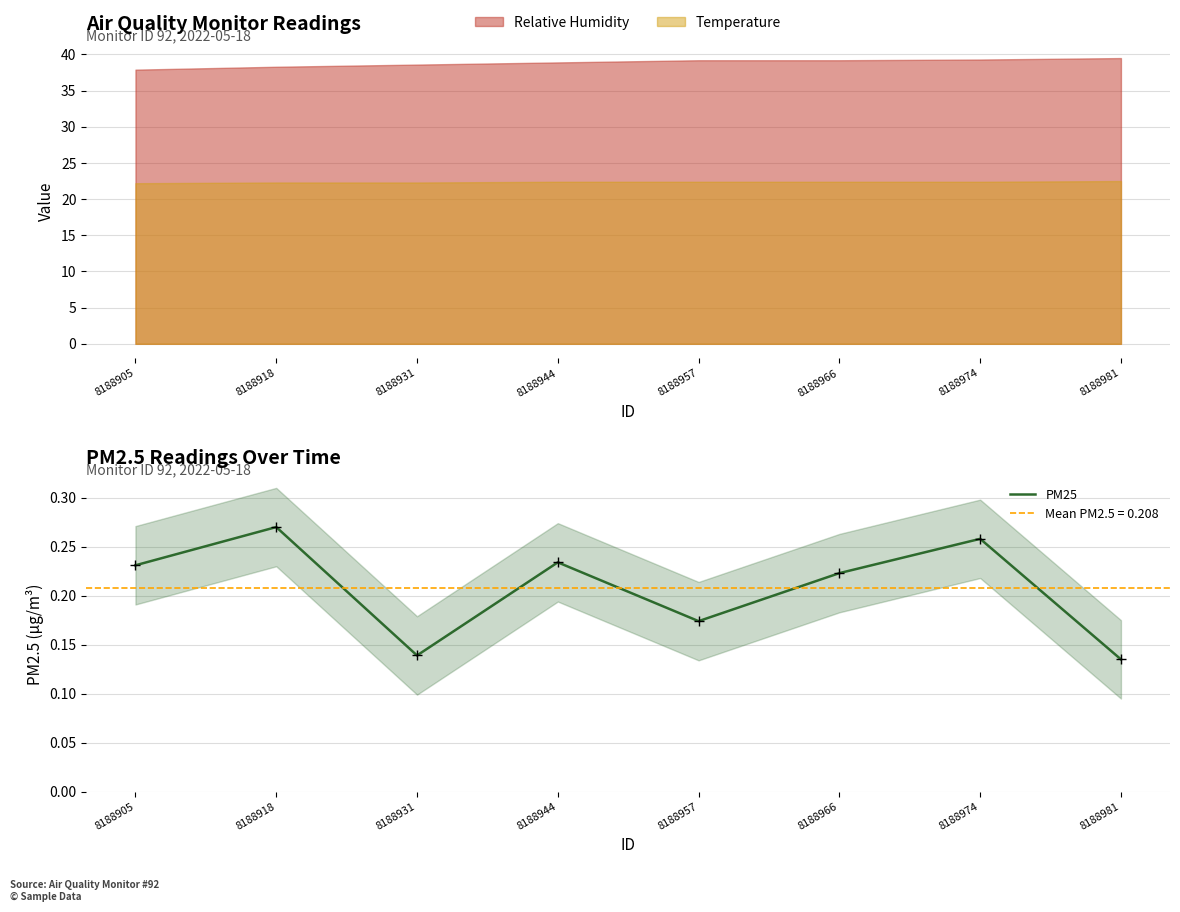

What is the average value?

0.2